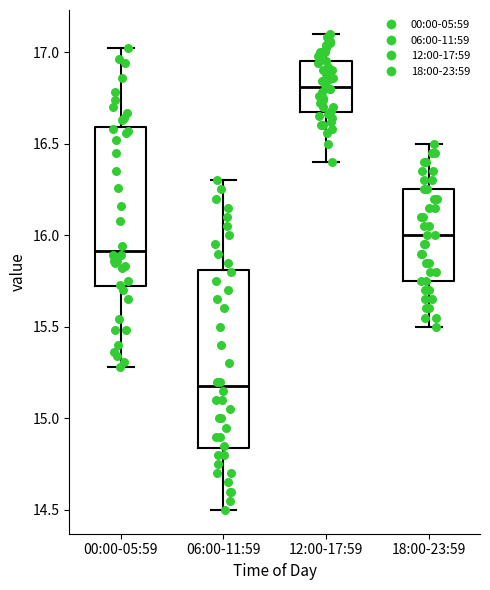

Comparing the boxes themselves (not the whiskers), which one is the tallest?

06:00-11:59